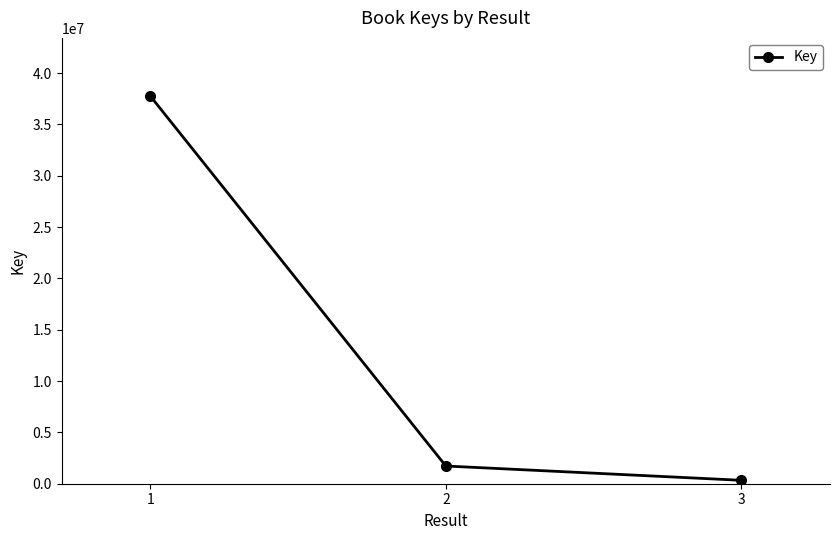

Read the value at 2.

1724946